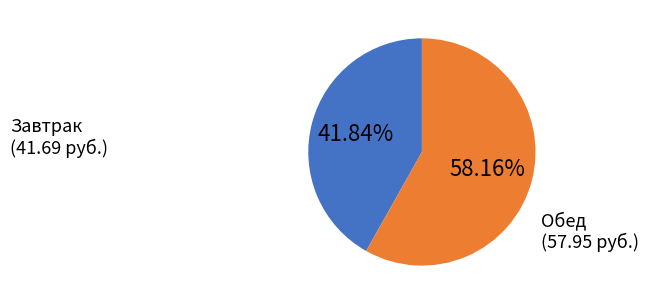

Does any single category account for the majority?

Yes